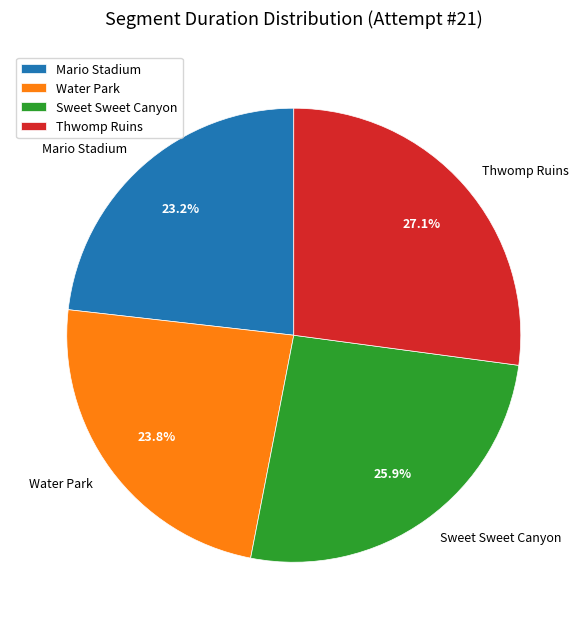

Does Water Park represent more than half of the total?

No